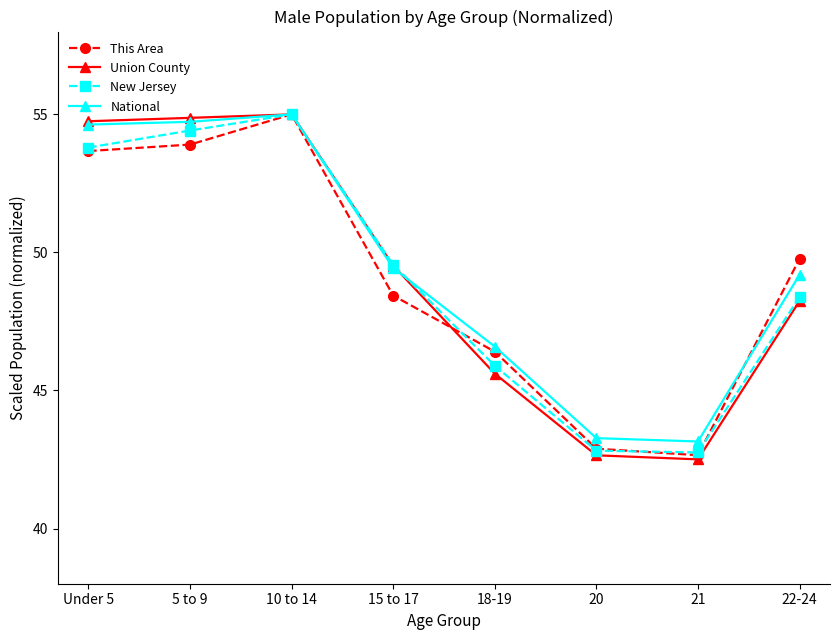

What is the label of the 3rd point from the right?

20